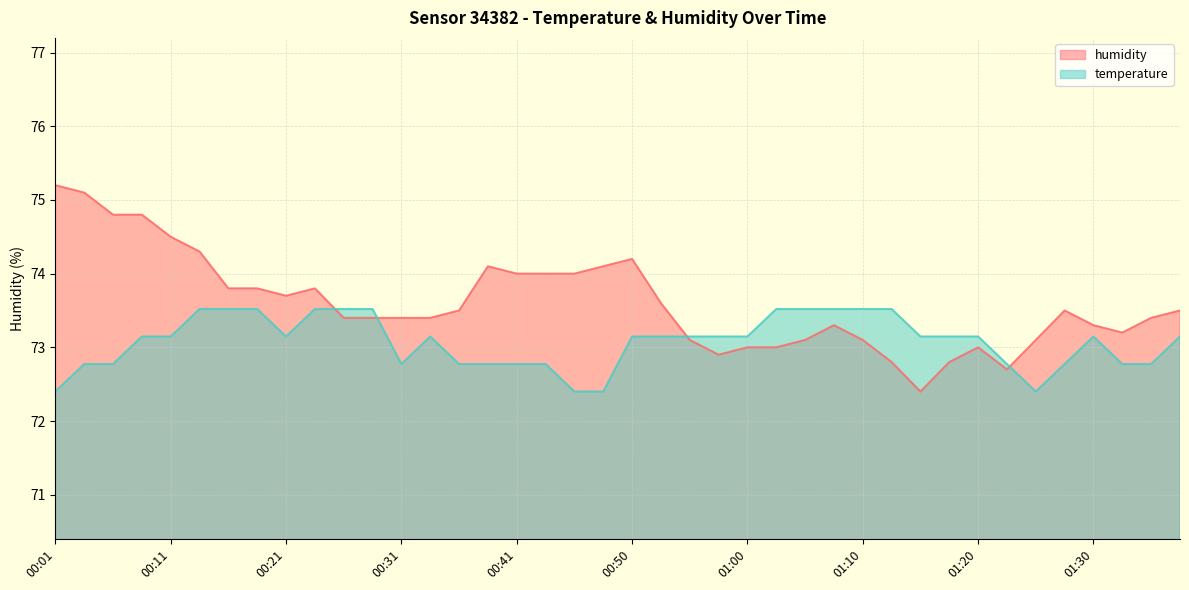

Is it true that temperature equals 28.4 at 00:11?

False